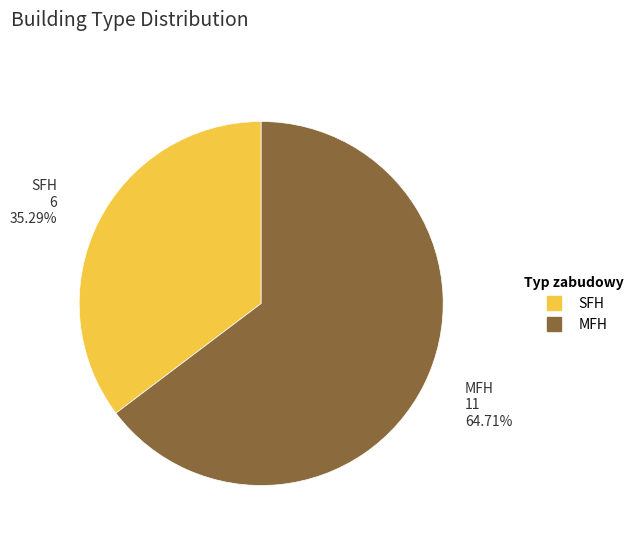

Rank the categories by value from highest to lowest.

MFH, SFH